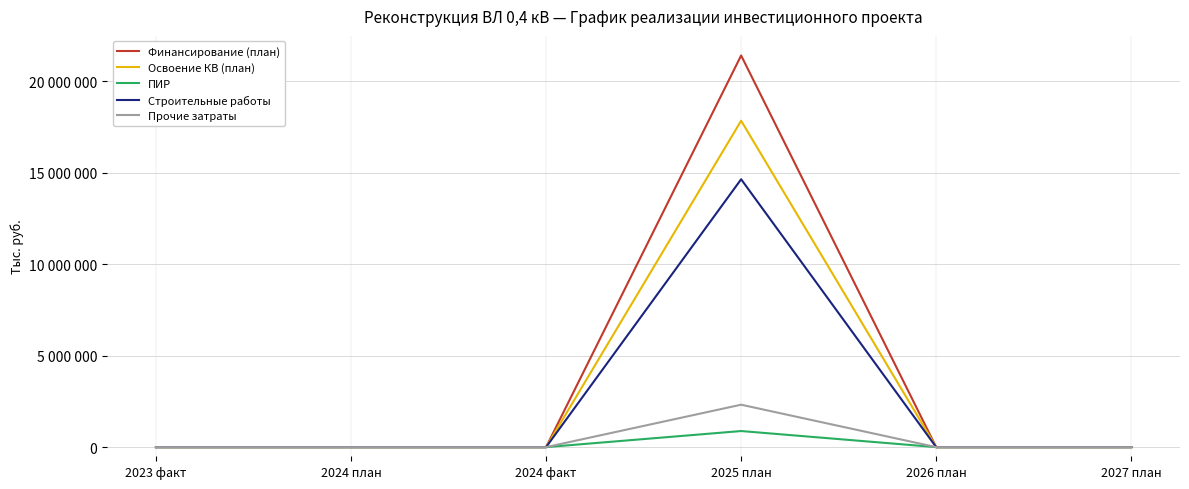

At which label is Прочие затраты closest to 1159076?

2023 факт